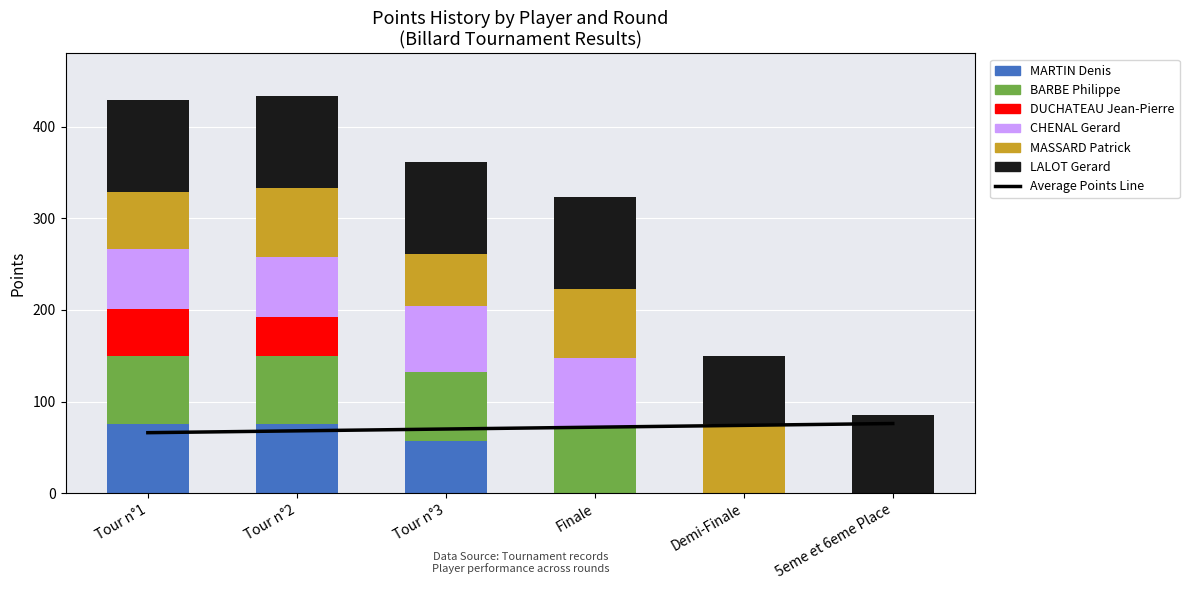

Reading left to right, transcribe all the data shown in this chart.

MARTIN Denis: 75	75	57	0	0	0
BARBE Philippe: 75	75	75	73	0	0
DUCHATEAU Jean-Pierre: 51	42	0	0	0	0
CHENAL Gerard: 66	66	72	75	0	0
MASSARD Patrick: 62	75	57	75	75	0
LALOT Gerard: 100	100	100	100	75	85